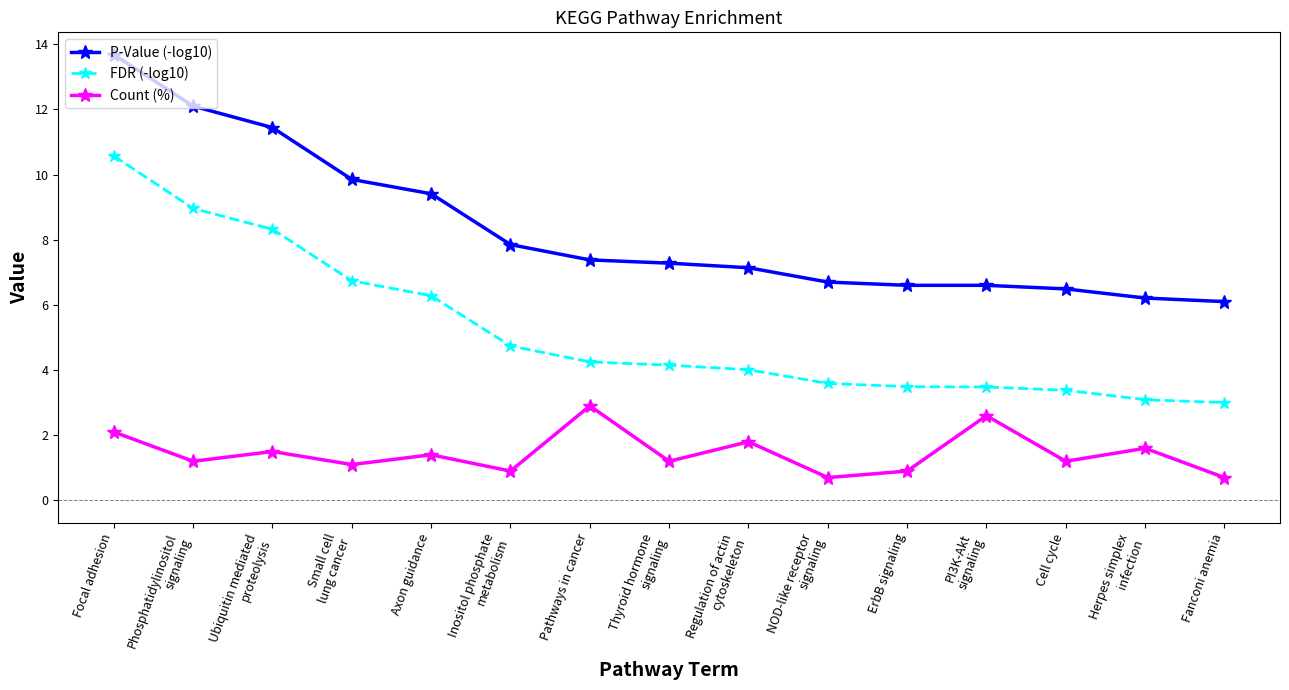

Rank the series by their maximum value, from lowest to highest.

Count (%), FDR (-log10), P-Value (-log10)